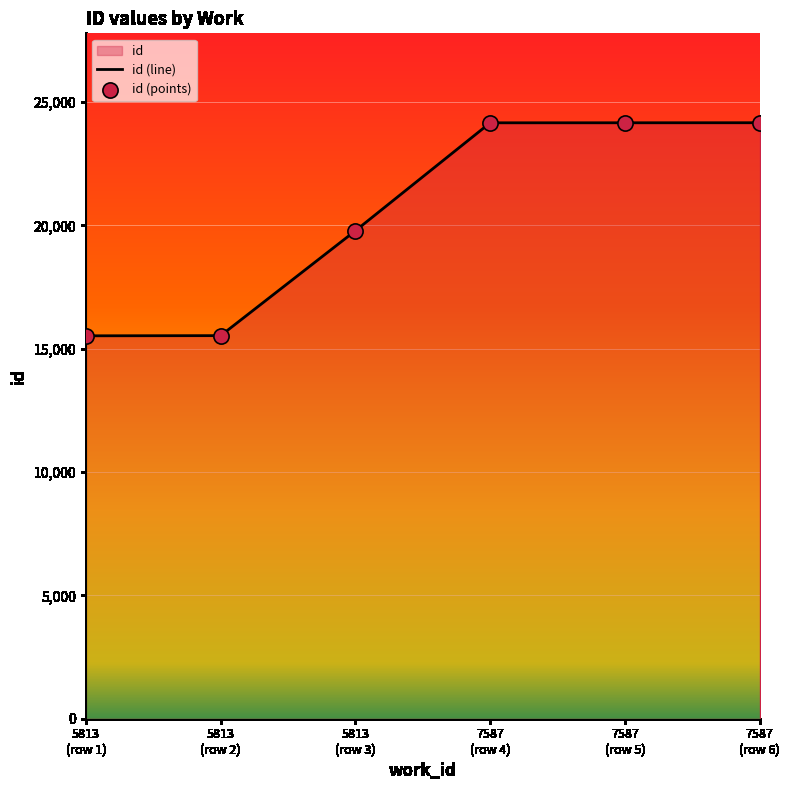

What is the difference between the second highest and second lowest values?

8629